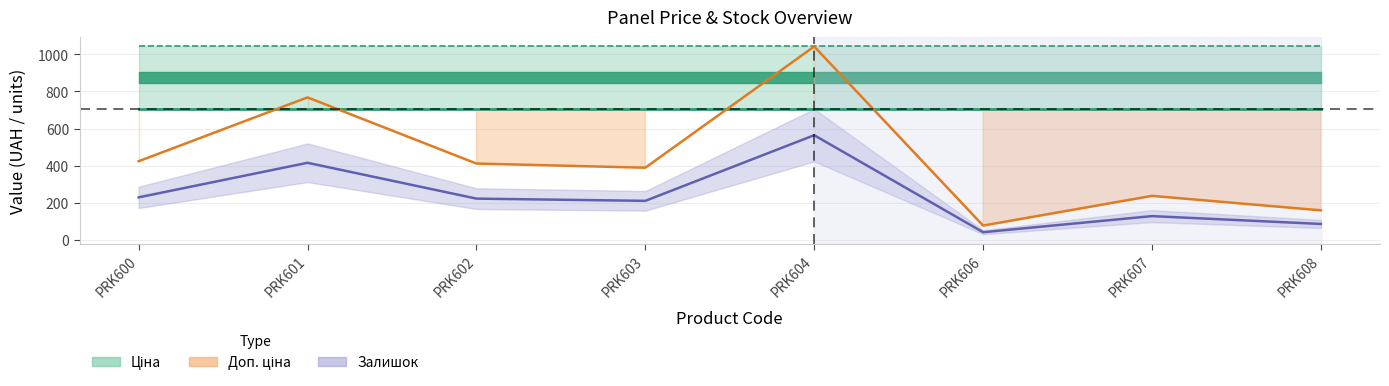

True or false: Доп. ціна and Залишок intersect in this chart.

False